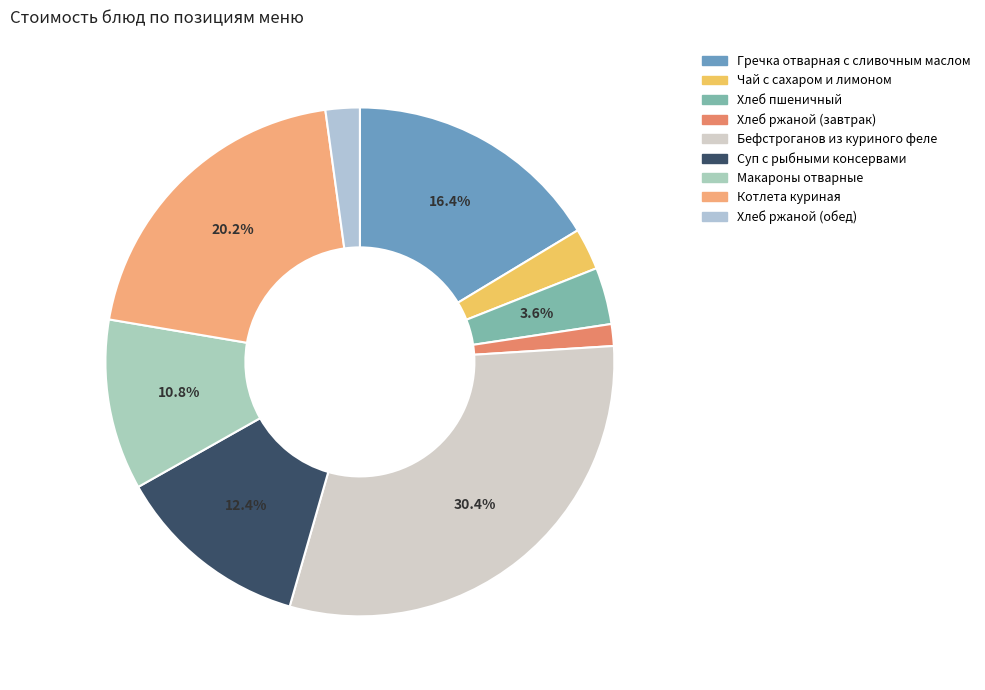

What is the ratio of the value at Котлета куриная to the value at Макароны отварные?

1.9